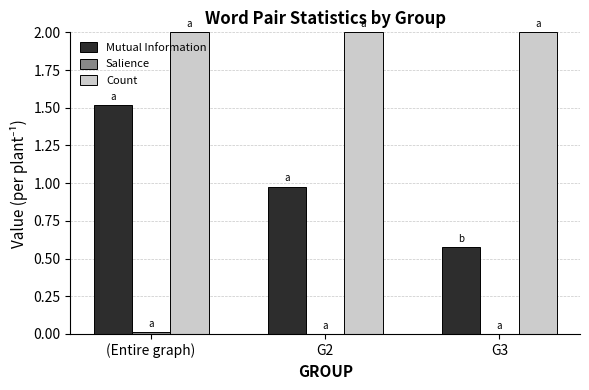

What is the maximum value shown in the chart?

2.0